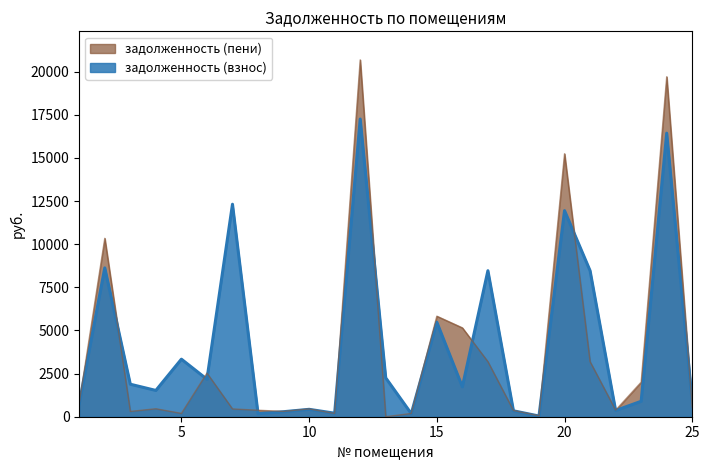

Where is the first local minimum for задолженность (взнос)?

4